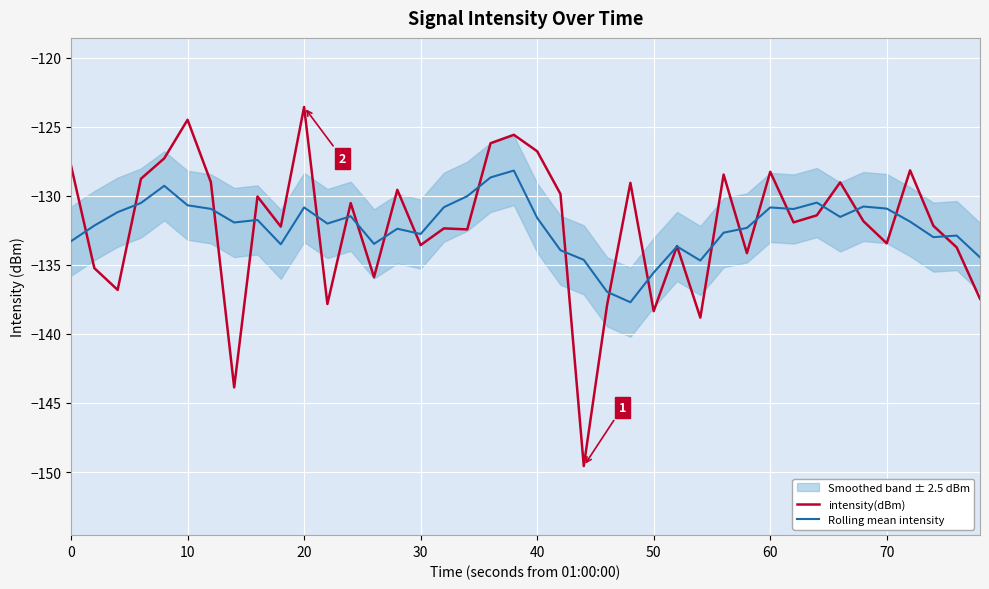

List the series in order of their overall mean, highest first.

intensity(dBm), Rolling mean intensity